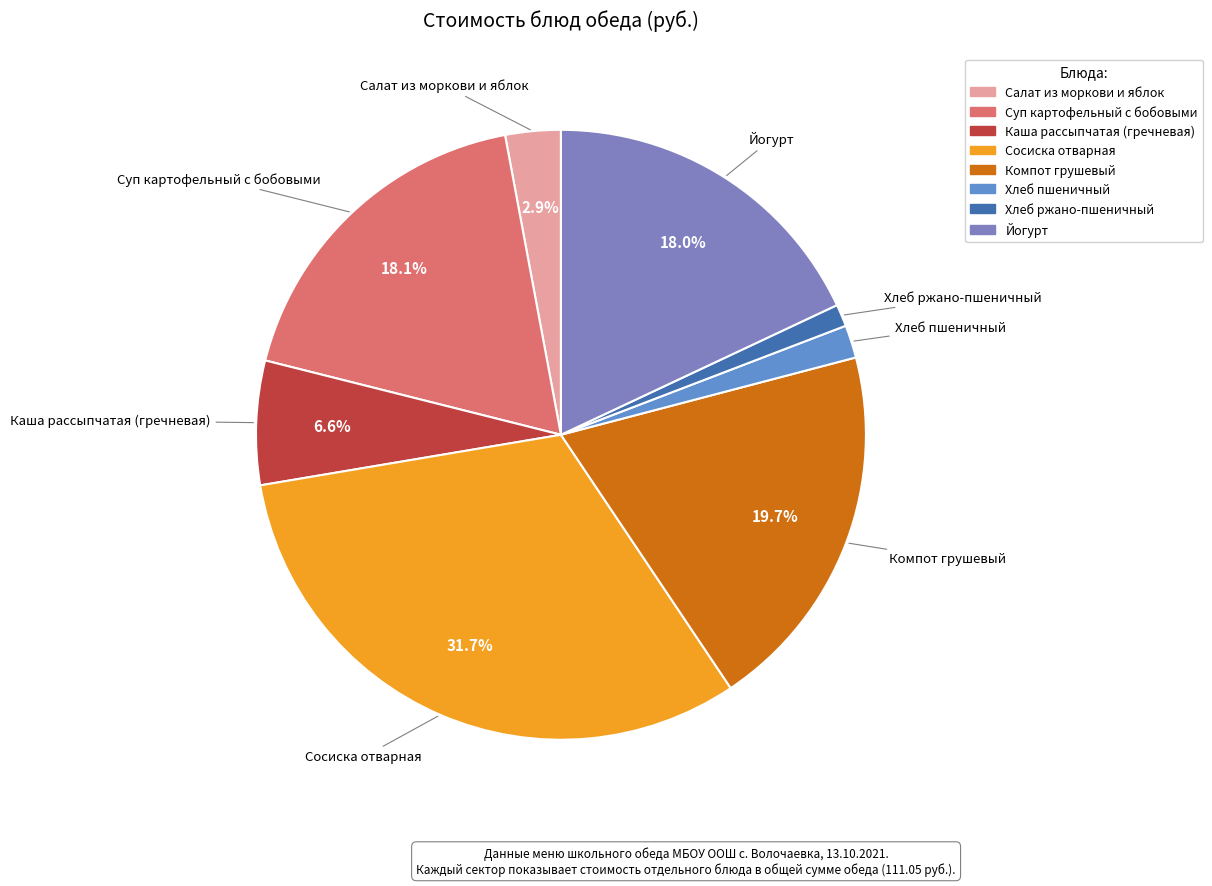

Count the number of slices in the pie.

8